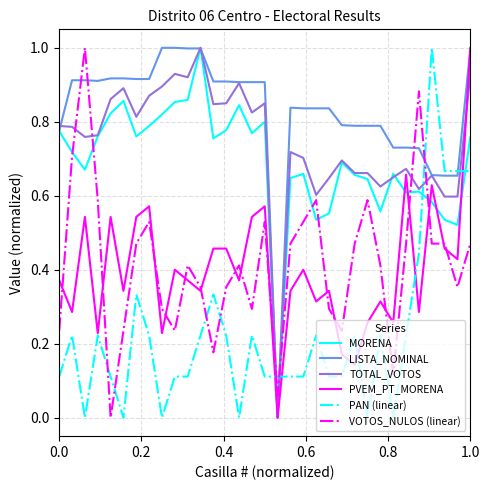

How many intersections are there between PAN (linear) and MORENA?

4